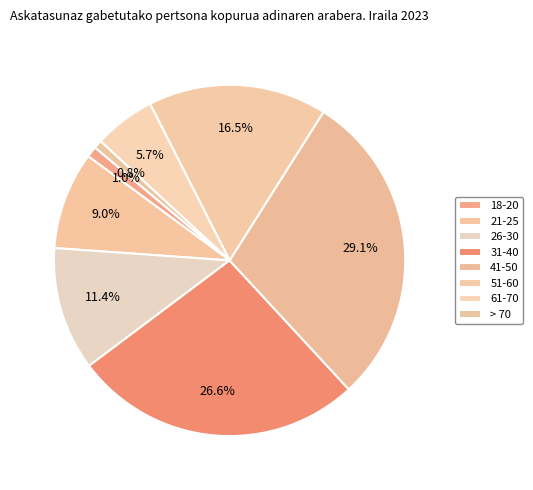

Does any single category account for the majority?

No